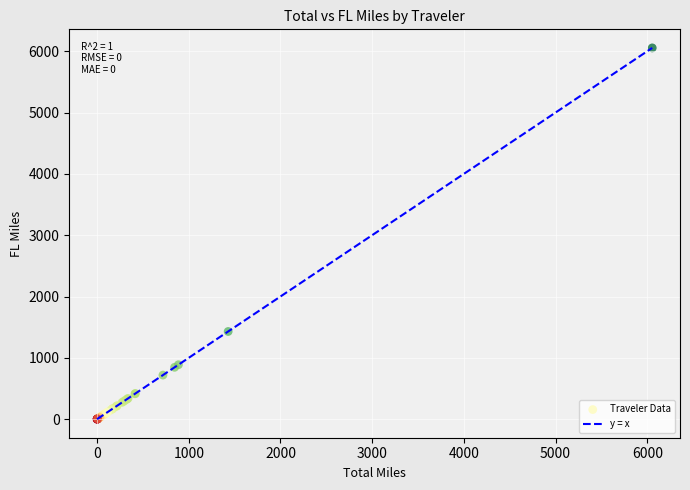

What Y value in the scatter plot is closest to 3027?

1429.7